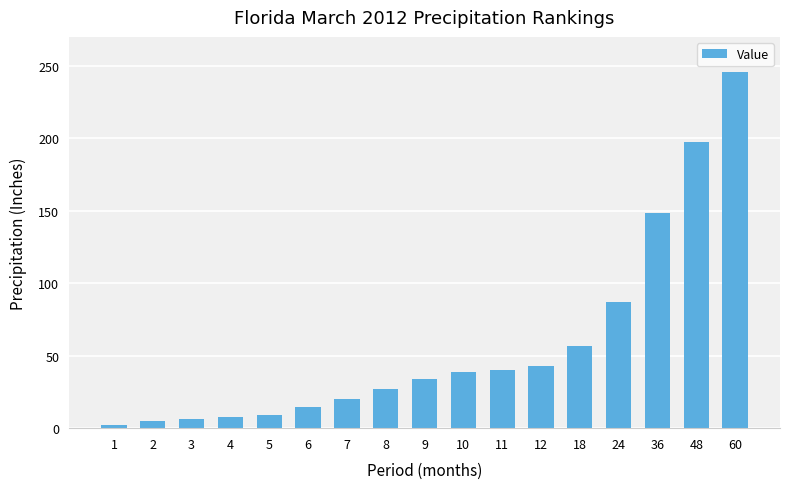

Which label corresponds to the smallest value in the chart?

1